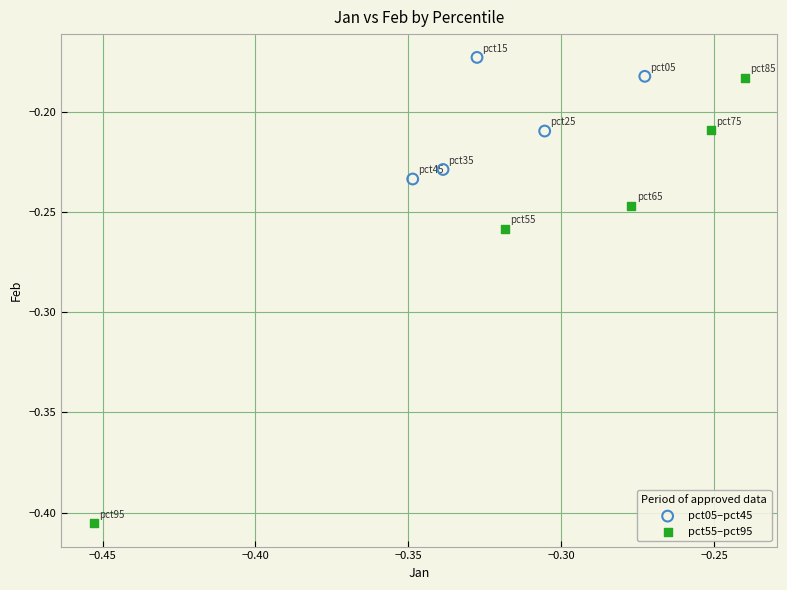

Which series contains the lowest Y value?

pct55–pct95